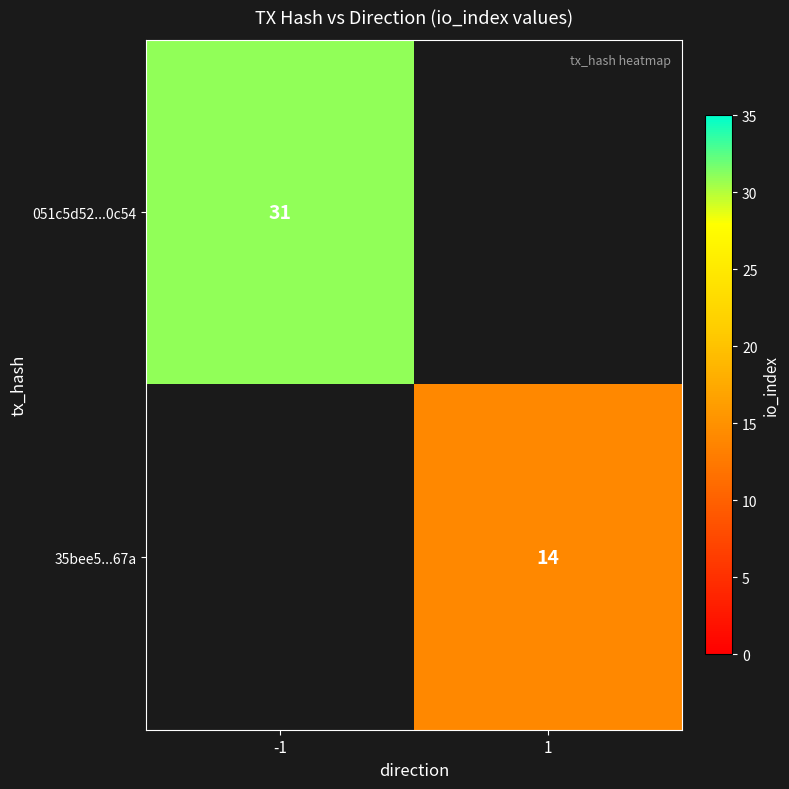

The 35bee5...67a series shows 14 at 1. True or false?

True